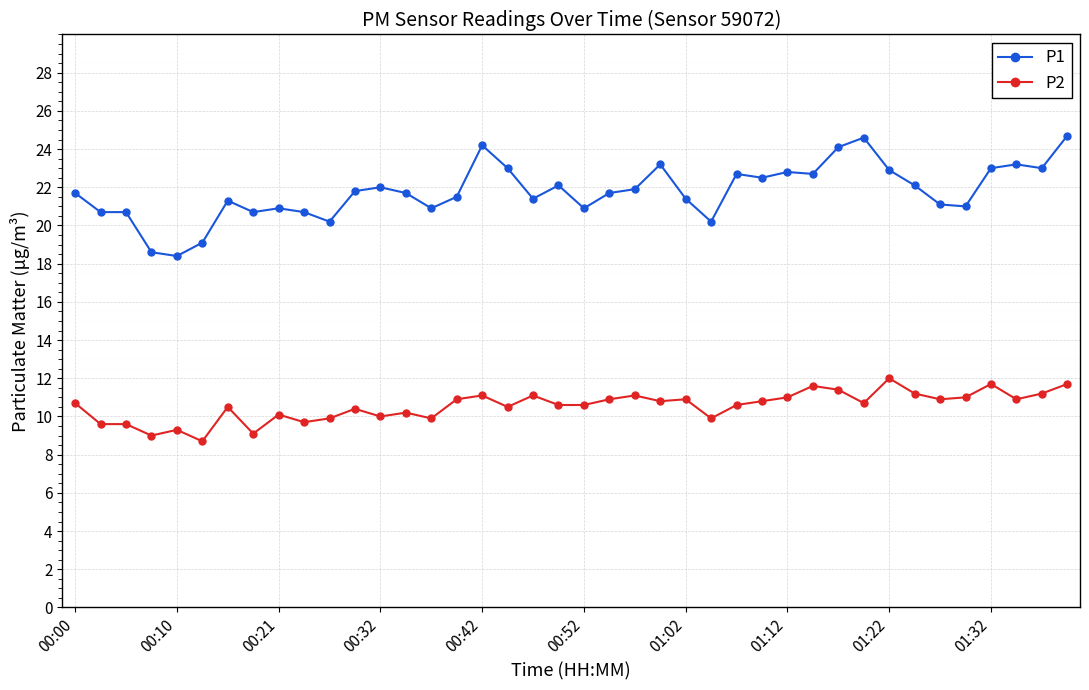

Which series has the largest total across all categories?

P1